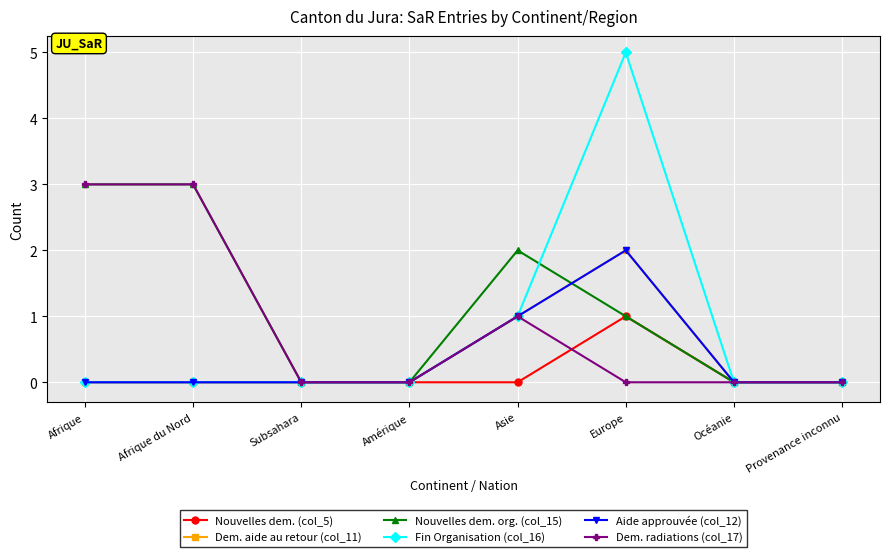

What is the sum of all Fin Organisation (col_16) values?

6